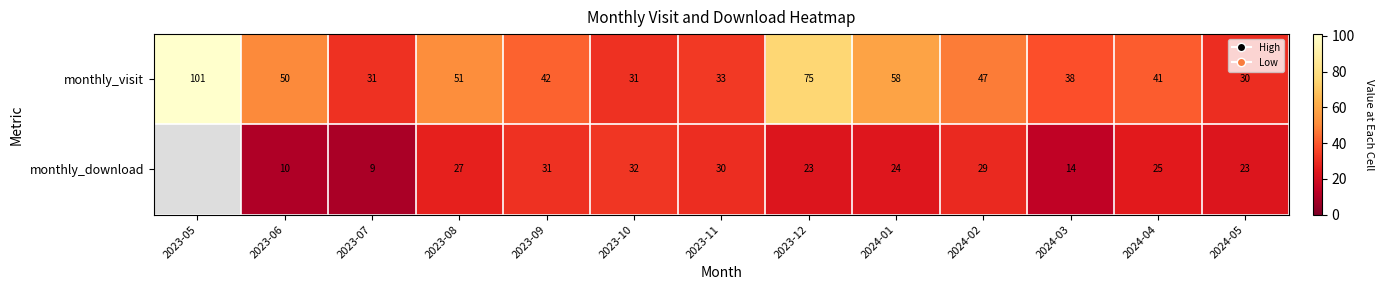

How many series are shown in this chart?

2